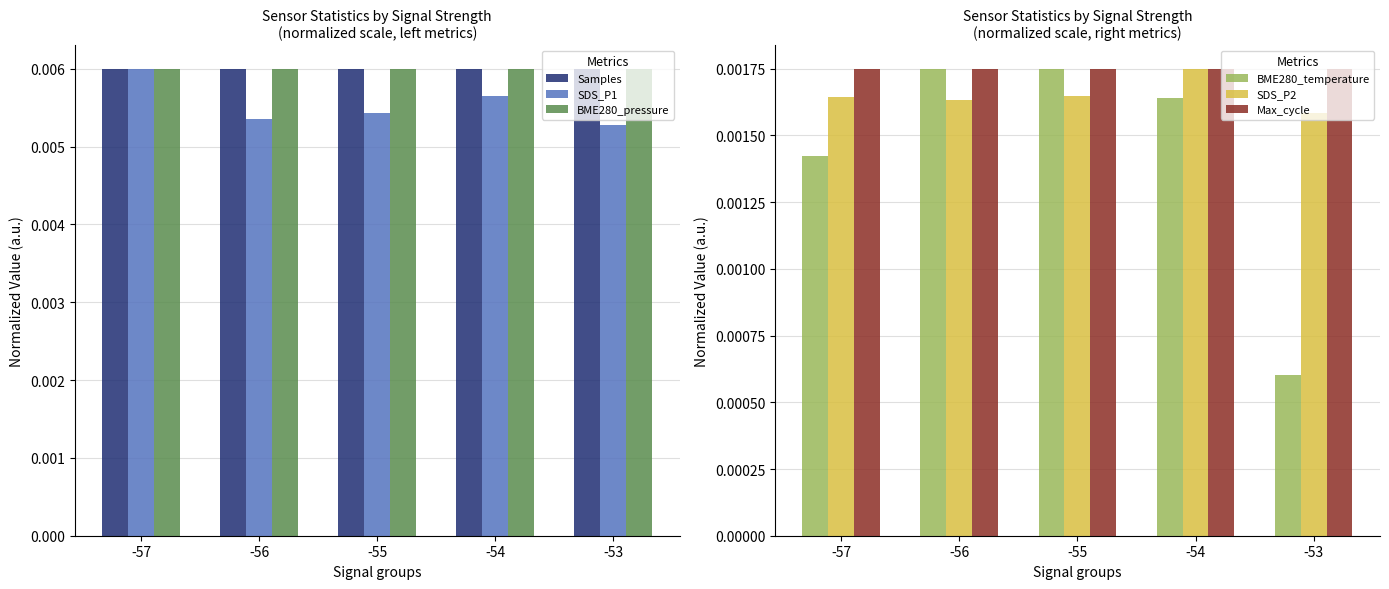

How many SDS_P1 values are between 0 and 1?

5